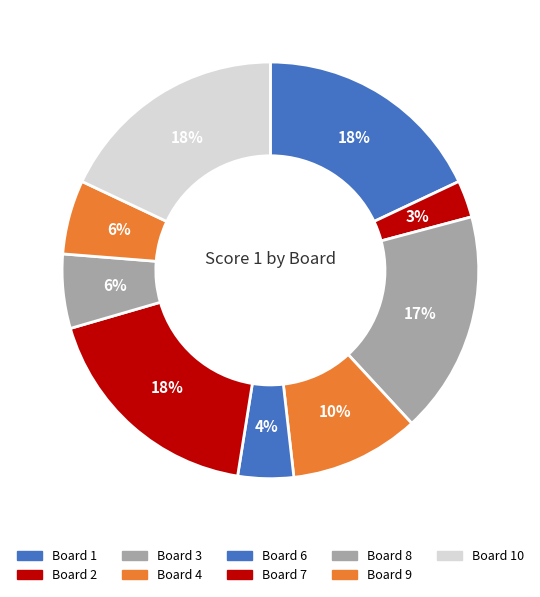

How many slices are in this pie chart?

9